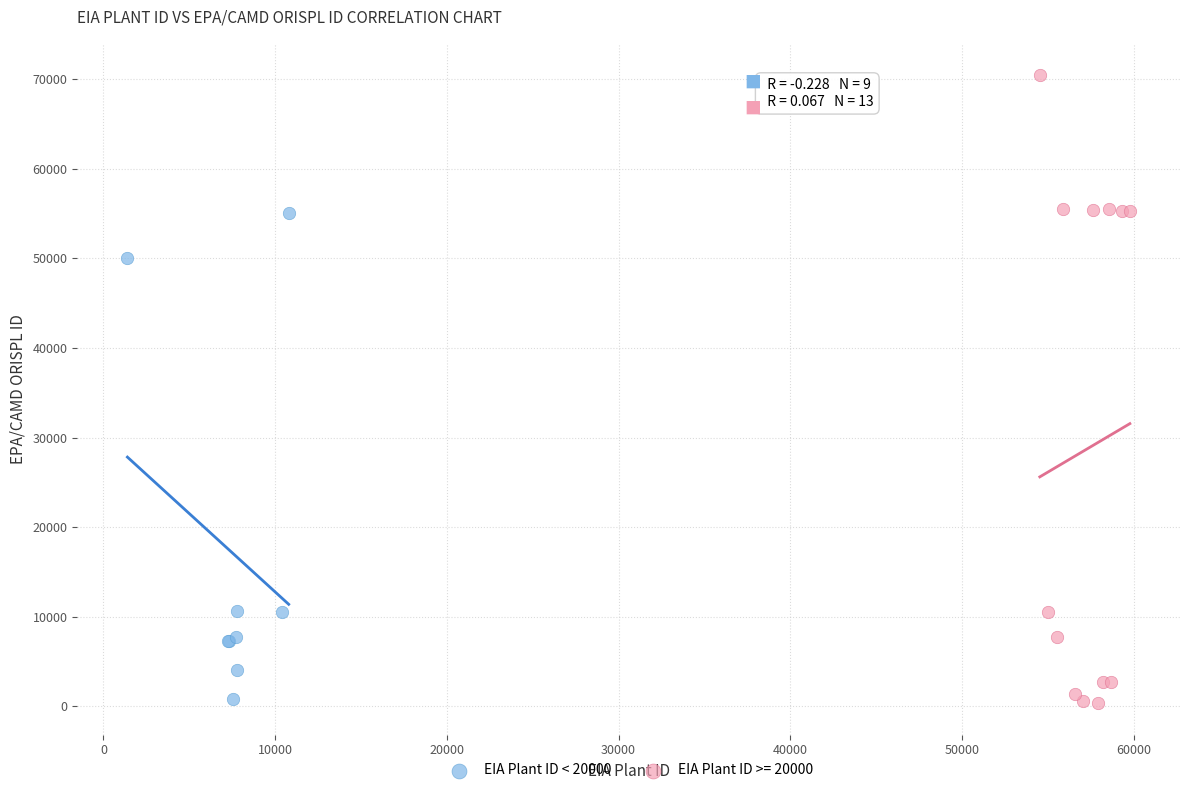

Which series contains the highest Y value?

EIA Plant ID >= 20000